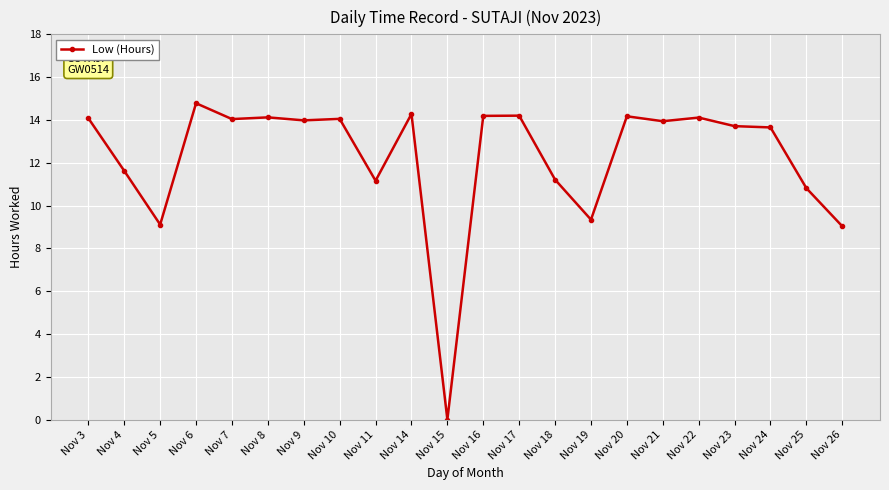

What is the value of the 21st point from the left?

10.8